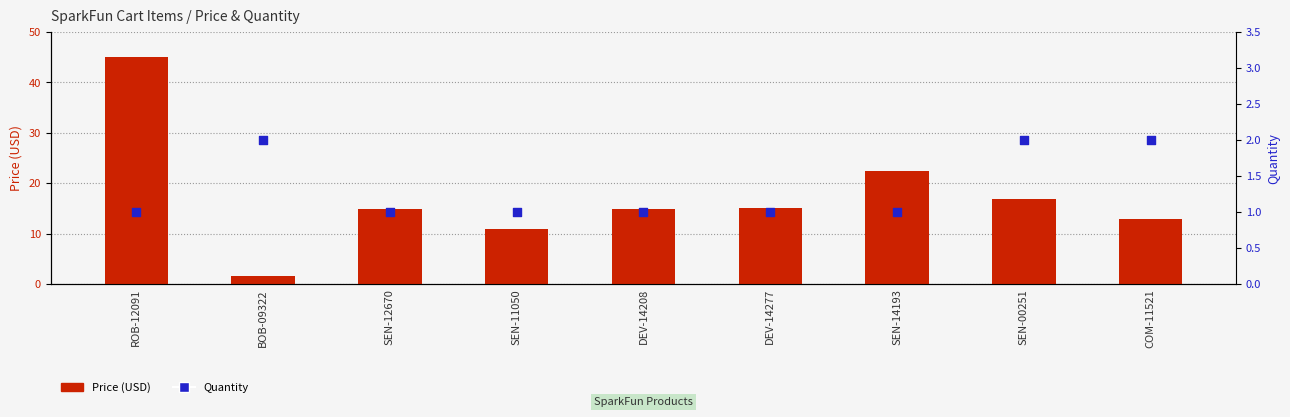

Is the value of Price (USD) at DEV-14208 greater than the value of Quantity at SEN-14193?

Yes